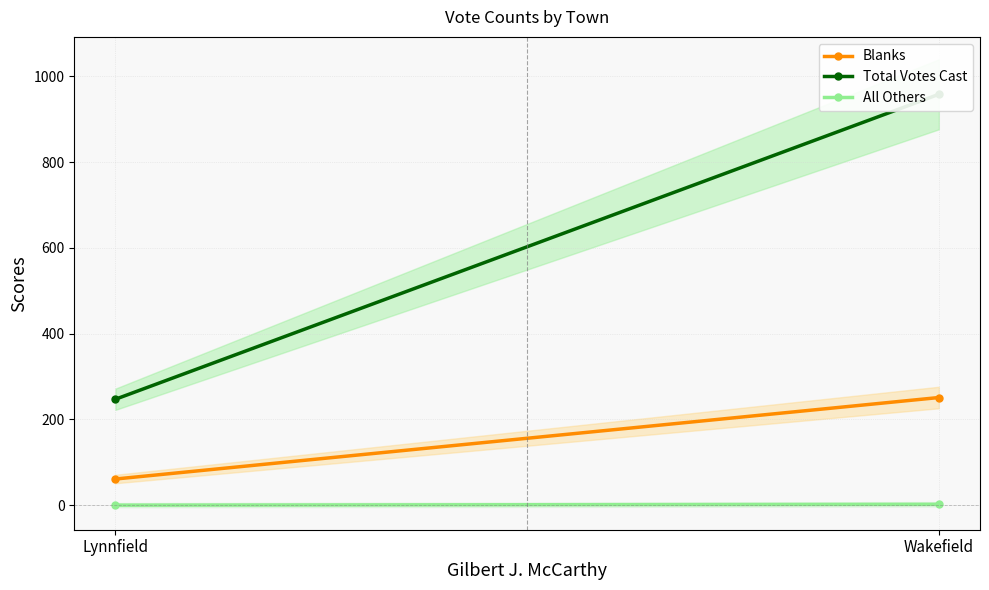

What is the label of the 2nd point from the left?

Wakefield